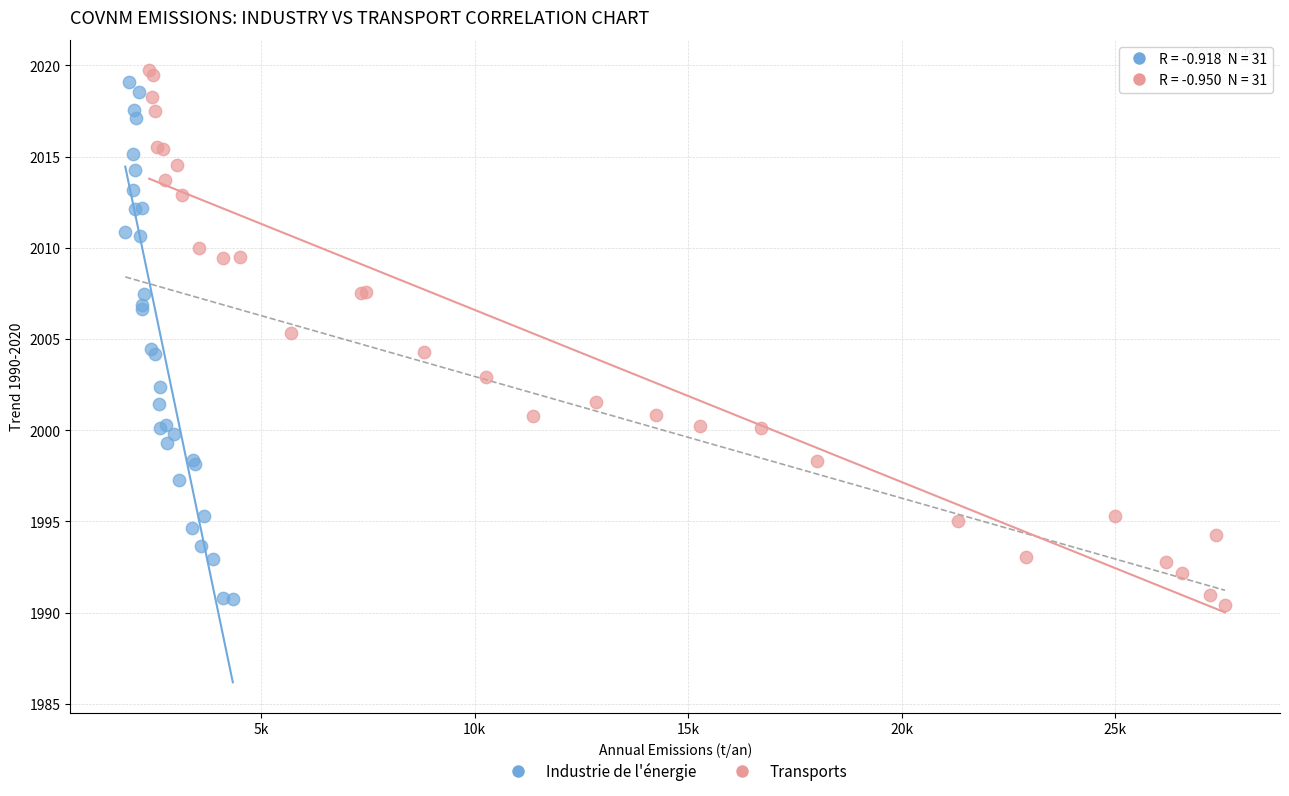

Which series has the largest Y range (max minus min)?

Transports